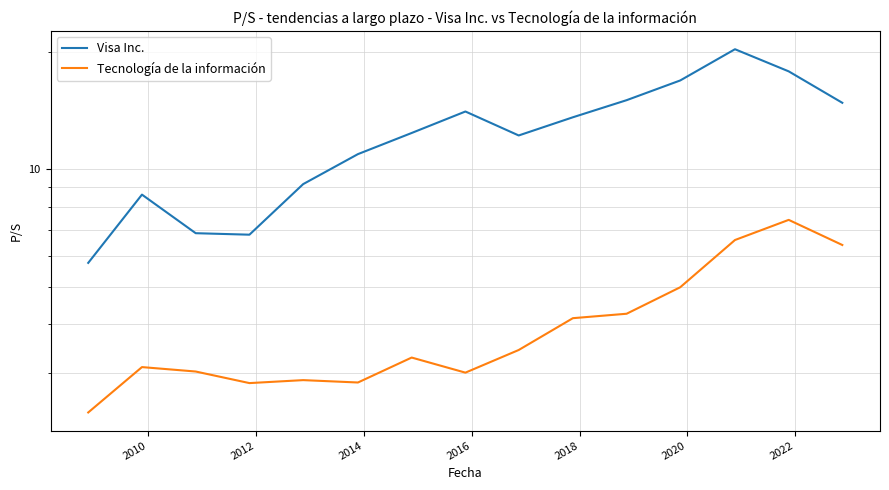

What is the difference between the maximum and minimum values in the Tecnología de la información series?

5.0